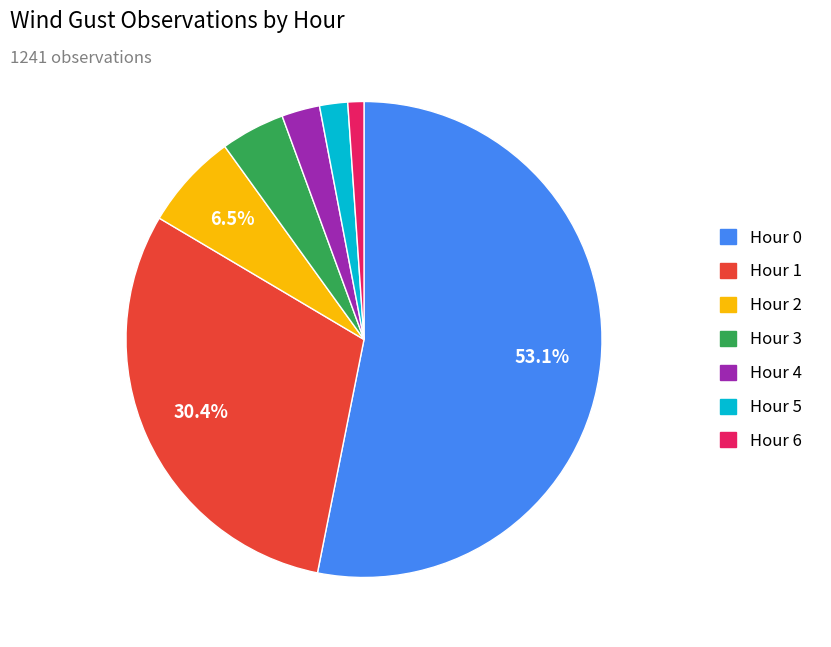

How many slices are in this pie chart?

7